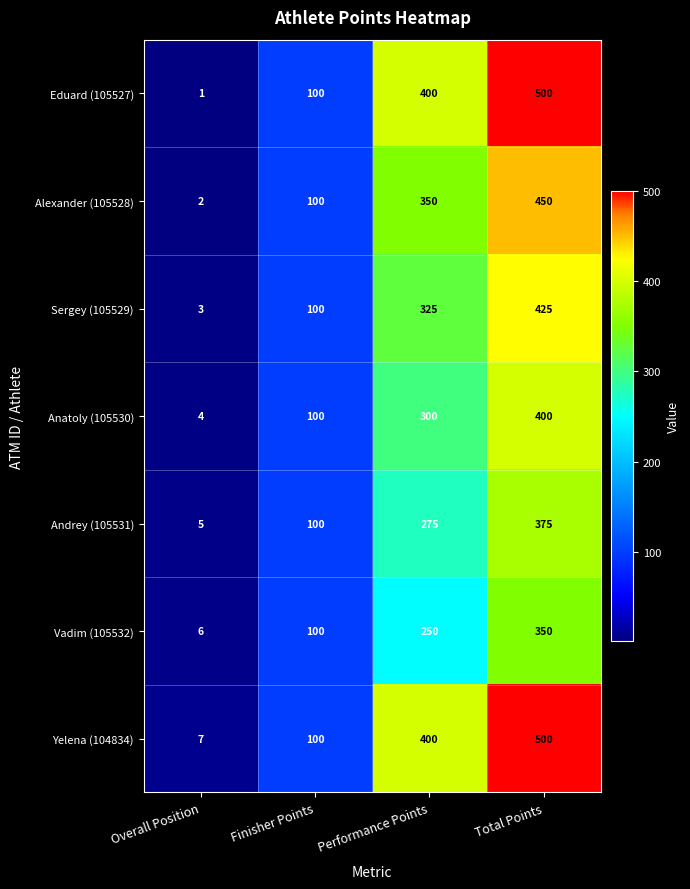

What is the average value of the Yelena (104834) series?

252